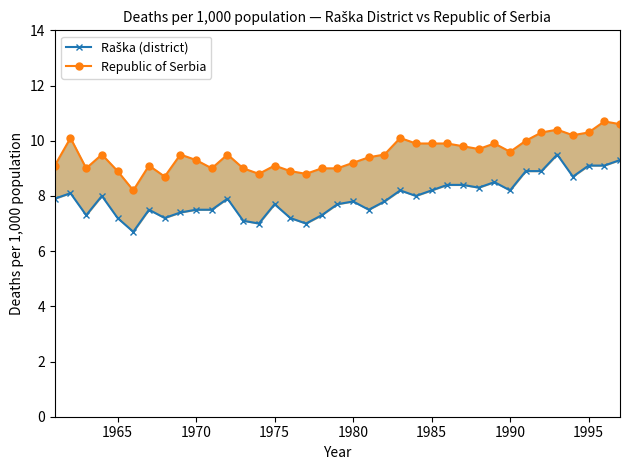

What is the average value of the Republic of Serbia series?

9.5